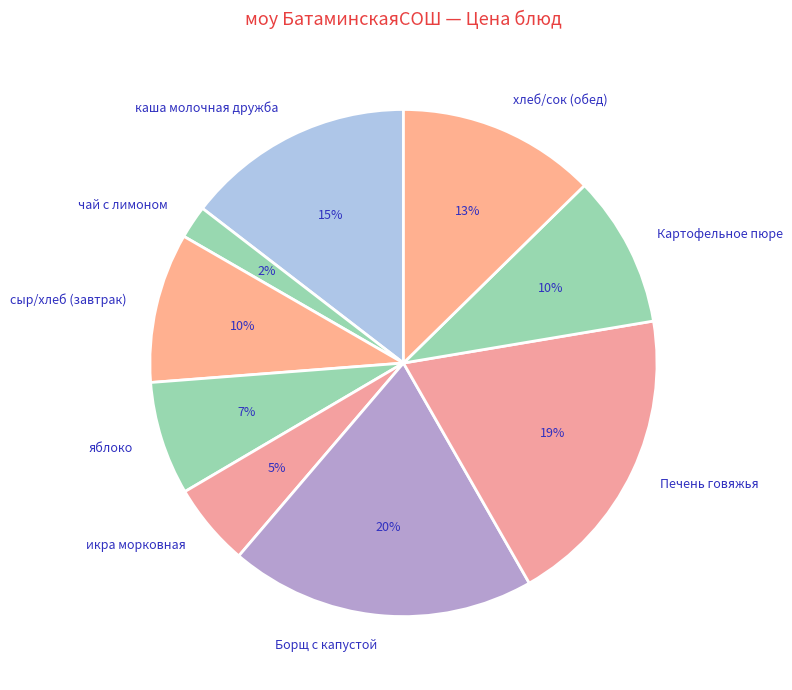

How many segments does this pie chart have?

9